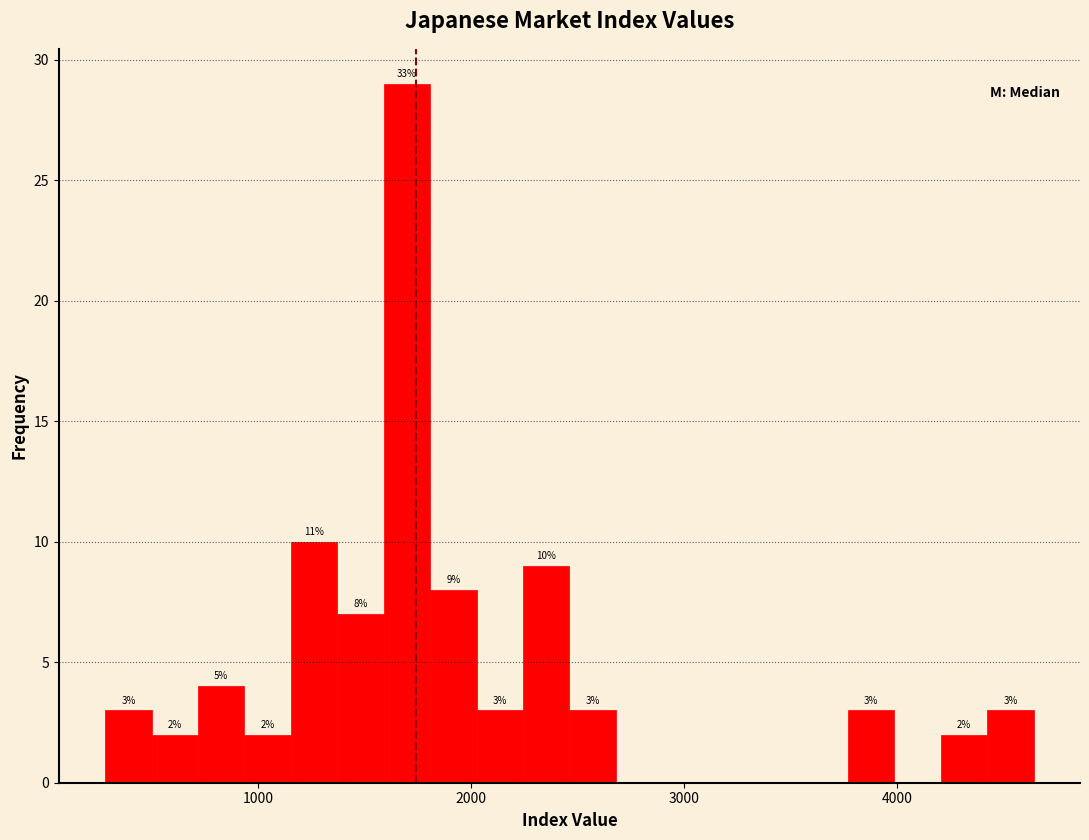

Read against the x-axis, roughly where is the centre of the tallest bar?

1700